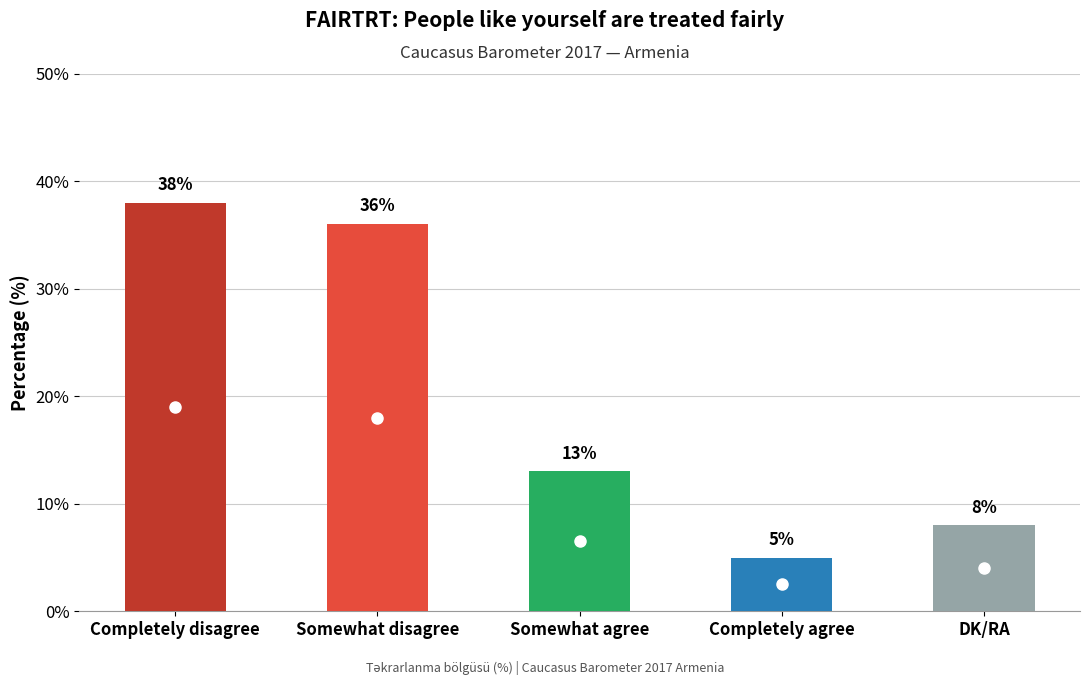

What is the change in value from Completely disagree to Completely agree?

-33